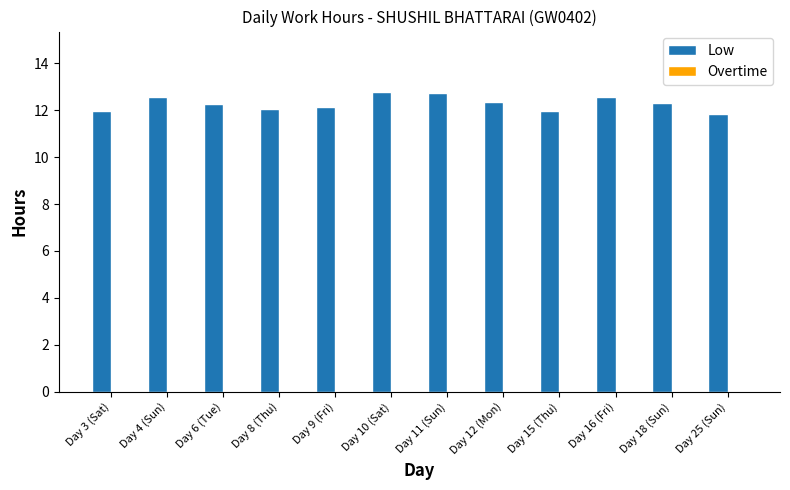

What is the smallest value displayed?

11.8